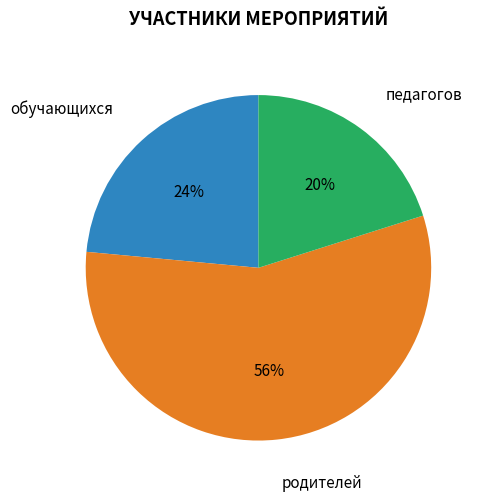

To the nearest percent, what is the average slice percentage?

33%